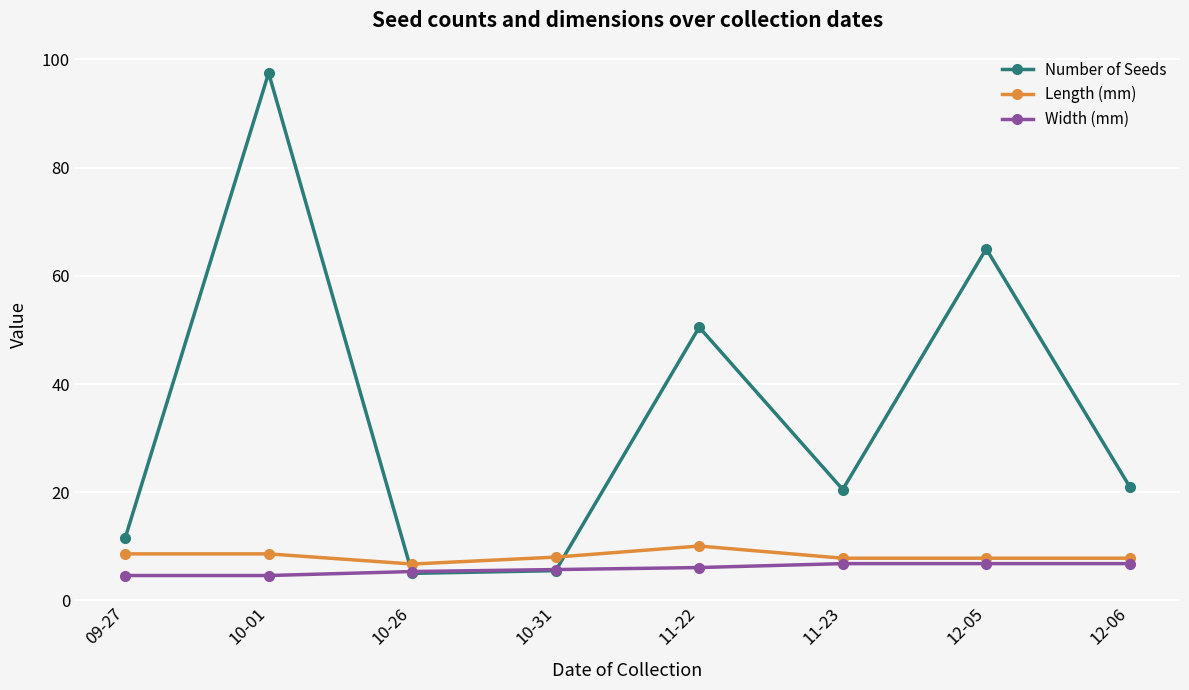

What is the difference between the Number of Seeds values at 11-22 and 10-31?

45.0